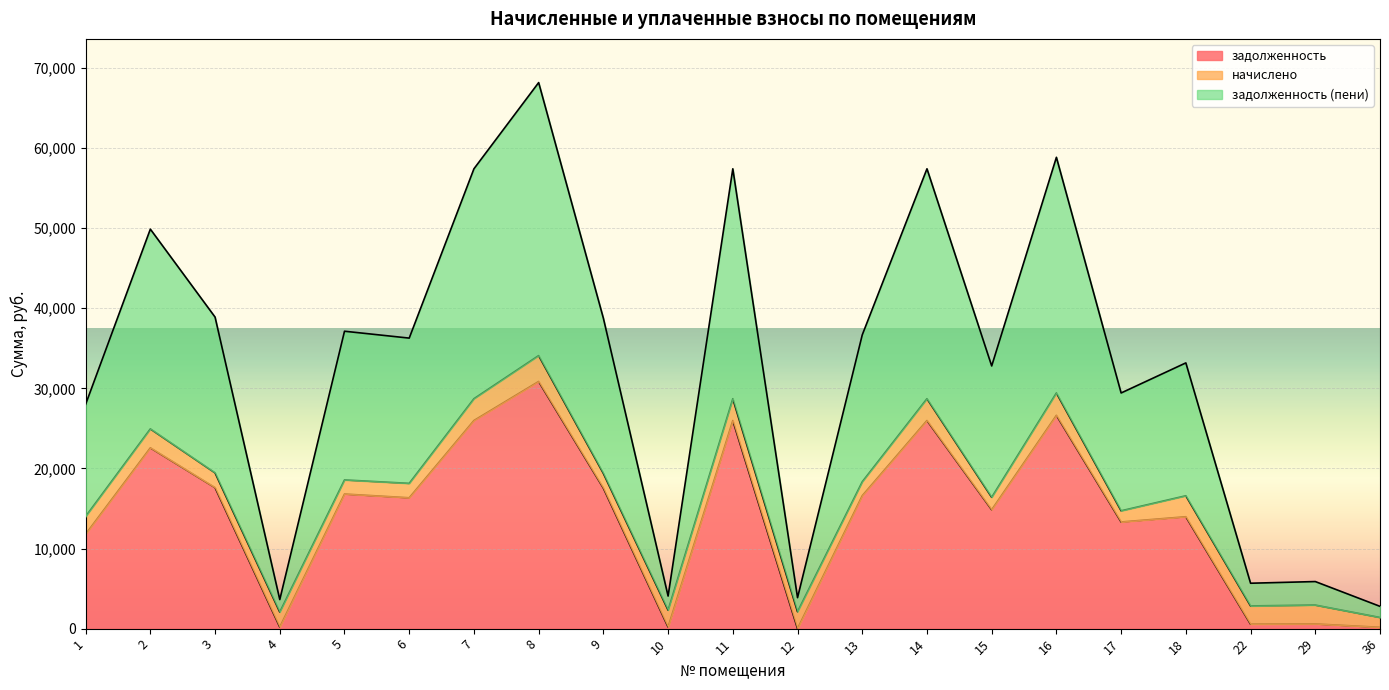

The задолженность (пени) series shows 9985.0 at 13. True or false?

False